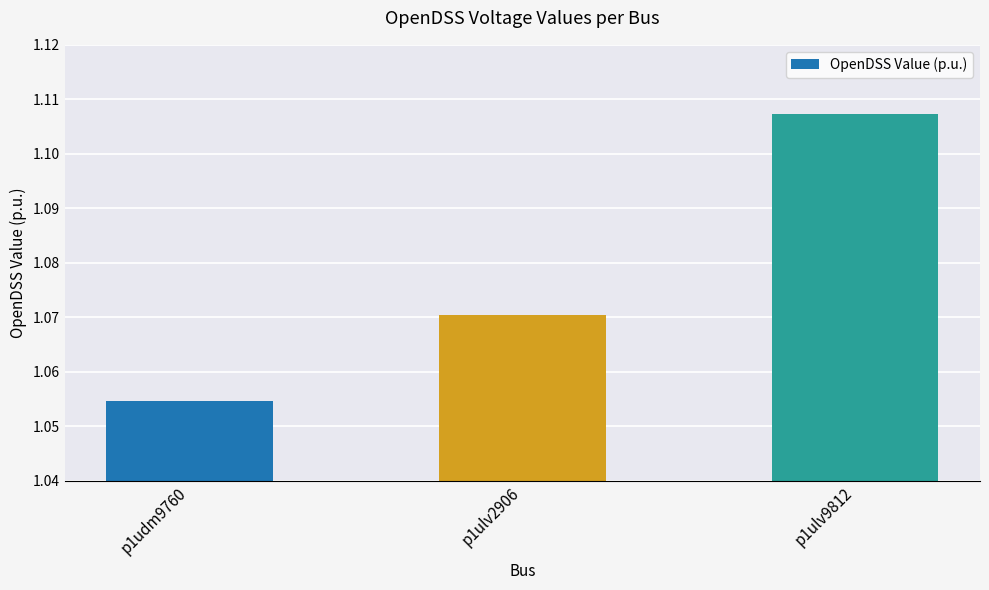

Count the number of data series in this chart.

1